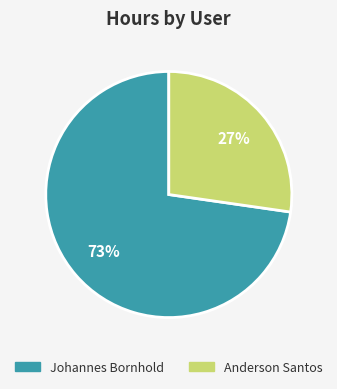

Which category has the smallest portion of the pie?

Anderson Santos